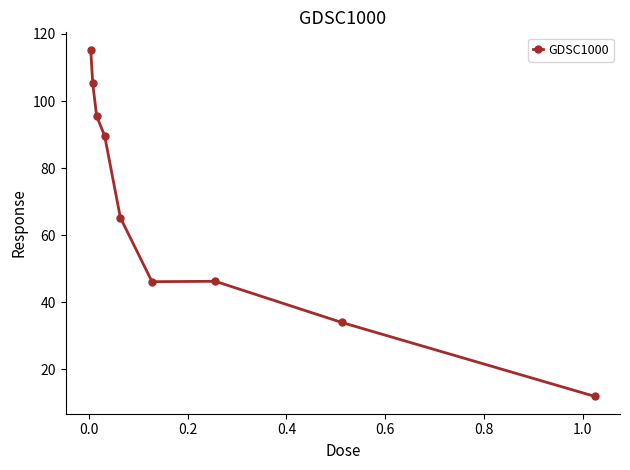

What is the maximum value shown in the chart?

115.3